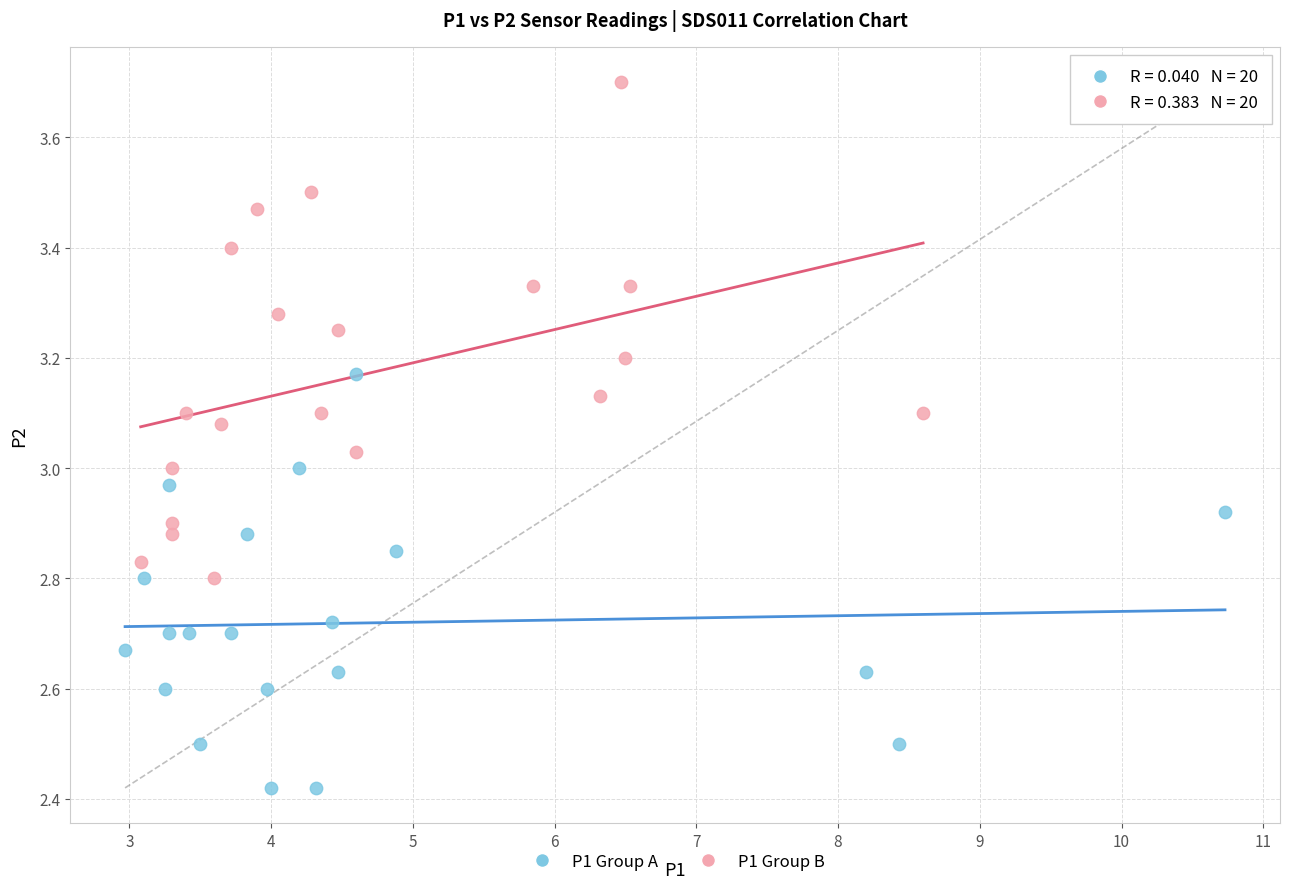

Which series contains the highest Y value?

P1 Group B